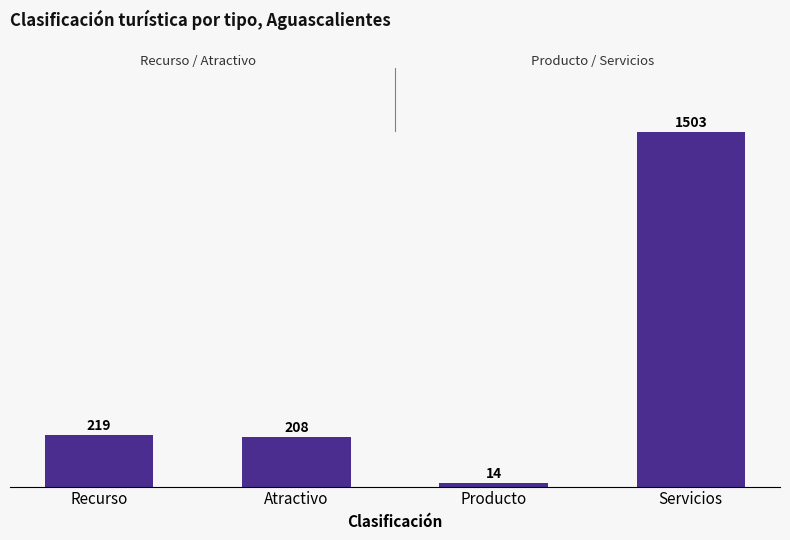

What is the change in value from Recurso to Atractivo?

-11